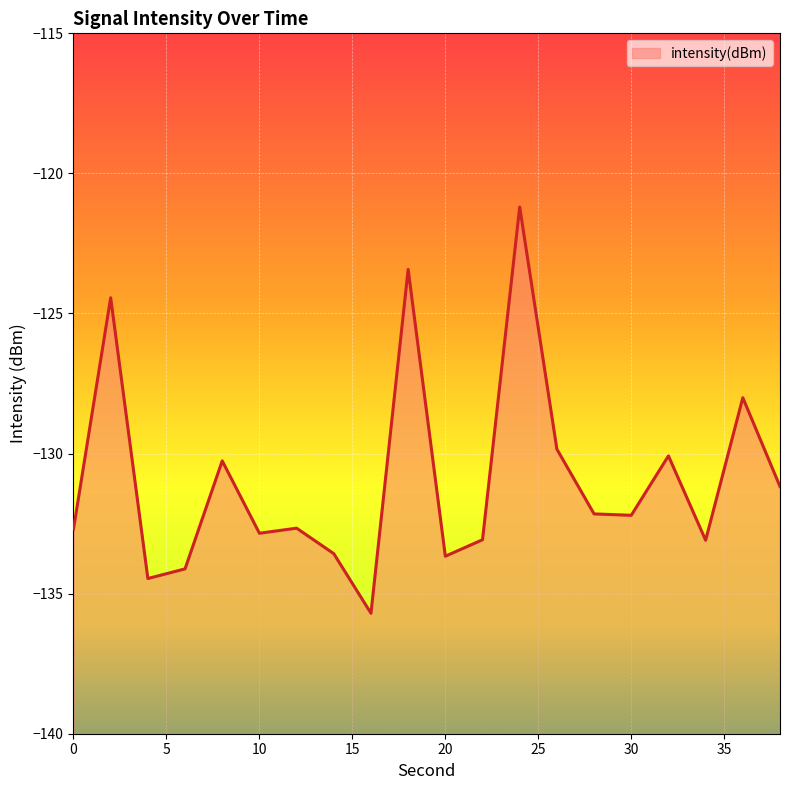

At which label is the value closest to -128?

36